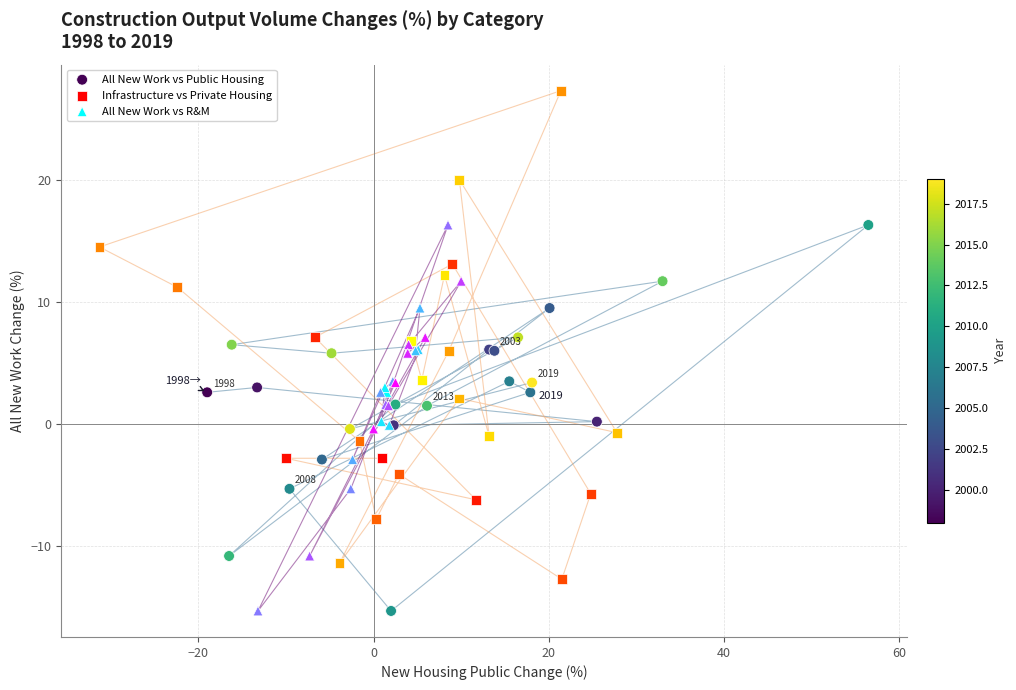

Which series has the widest spread of Y values?

Infrastructure vs Private Housing